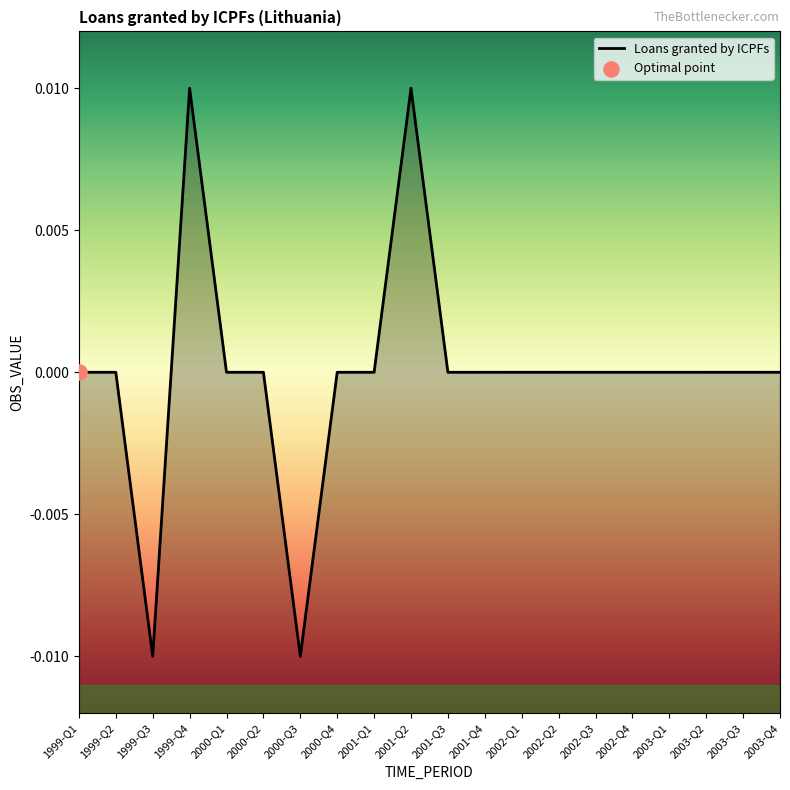

Which has a higher value, 2002-Q2 or 2001-Q3?

2002-Q2